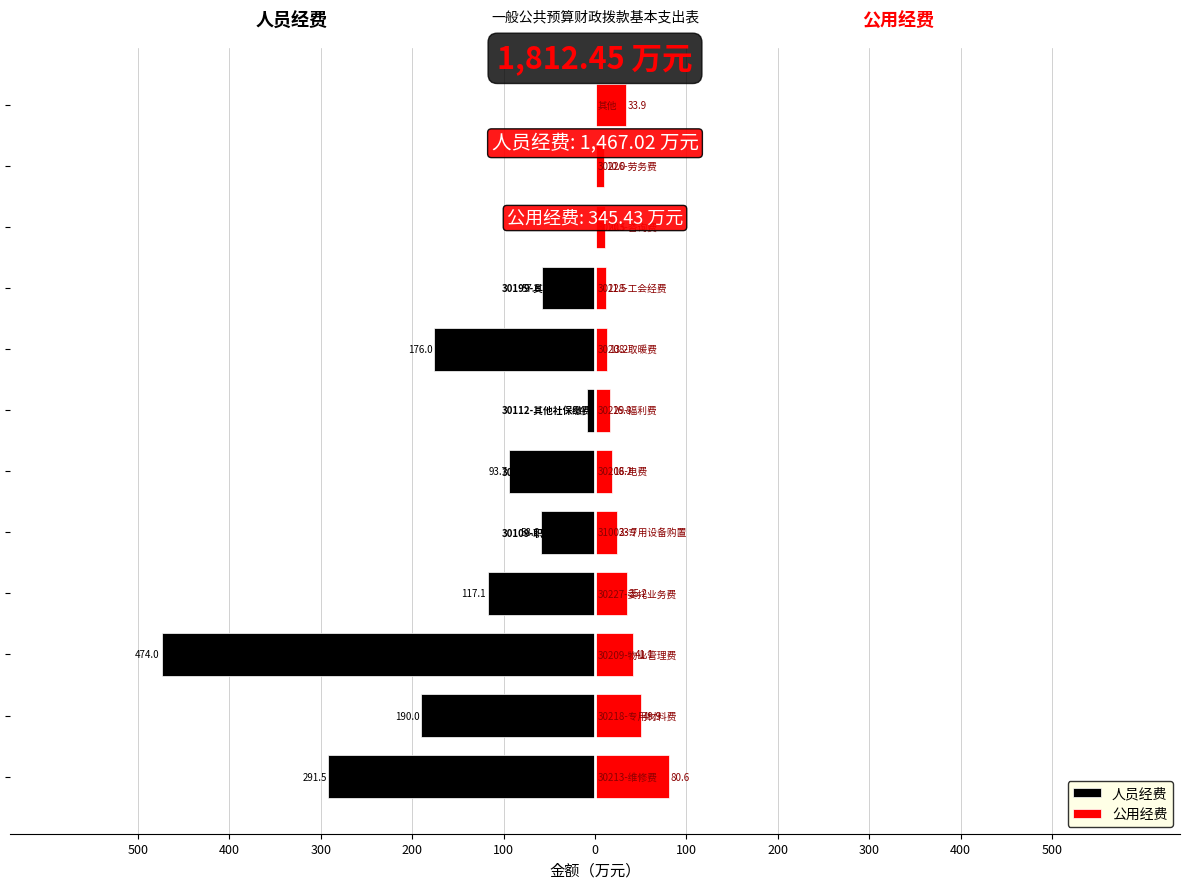

How many groups of bars are there?

12